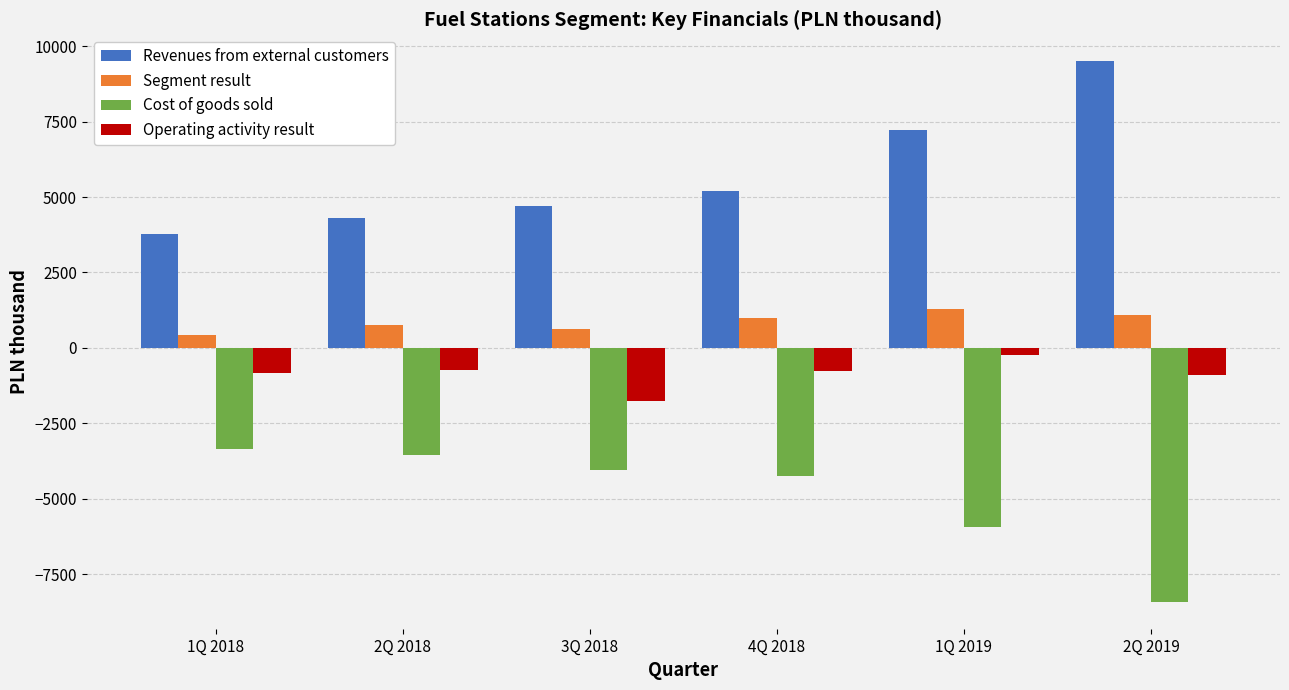

The value of Cost of goods sold at 2Q 2018 is -1180. True or false?

False